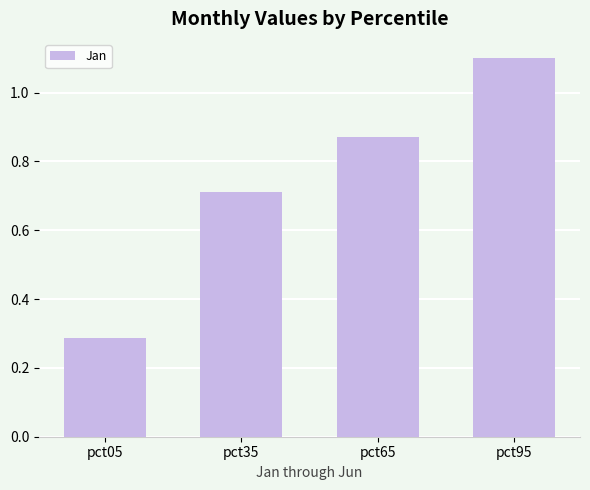

Approximately how many times larger is the value at pct65 compared to pct95?

0.8